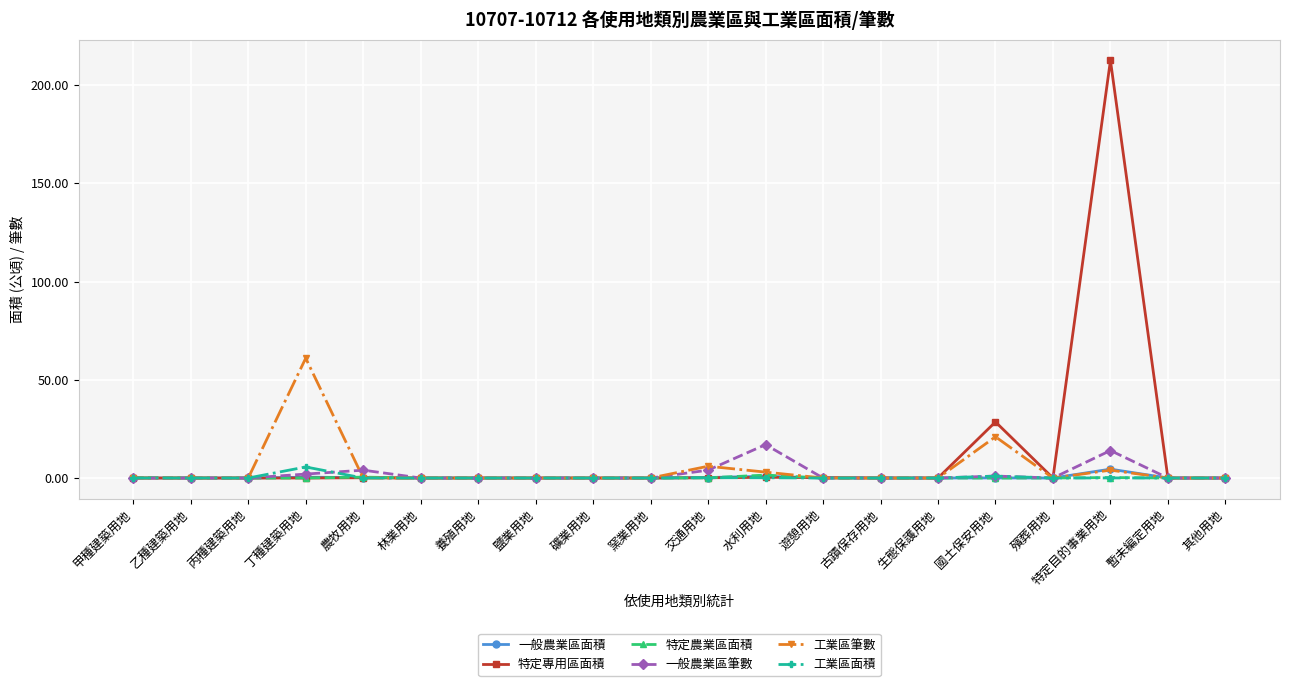

True or false: 工業區筆數 and 特定專用區面積 cross at least once.

True